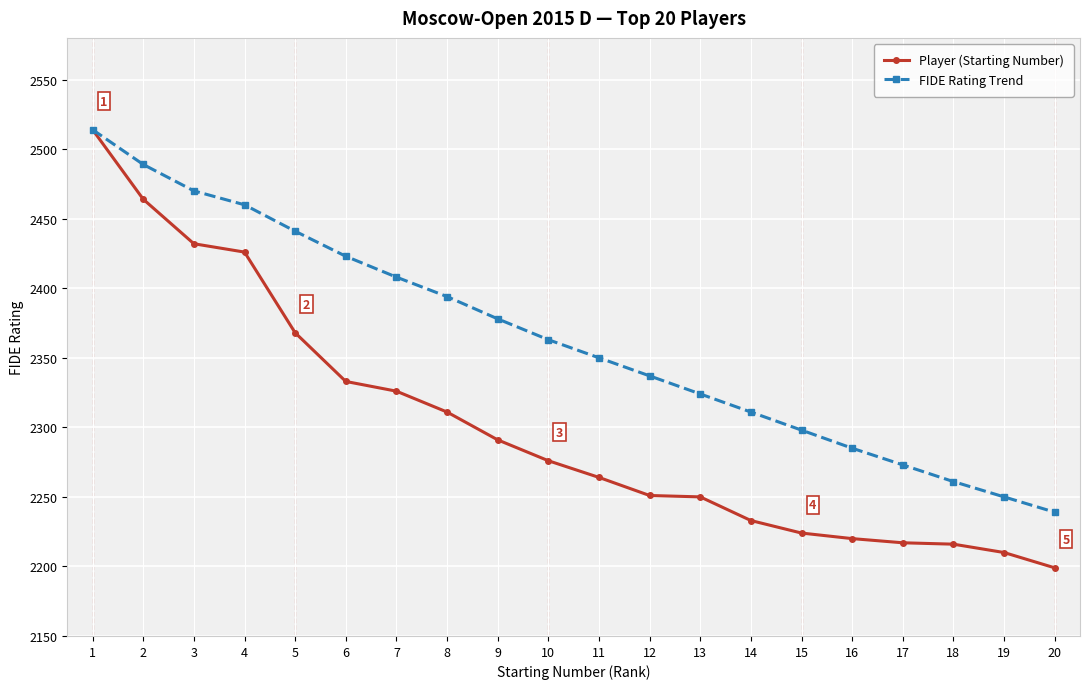

What is the difference between the maximum and minimum values in the FIDE Rating Trend series?

275